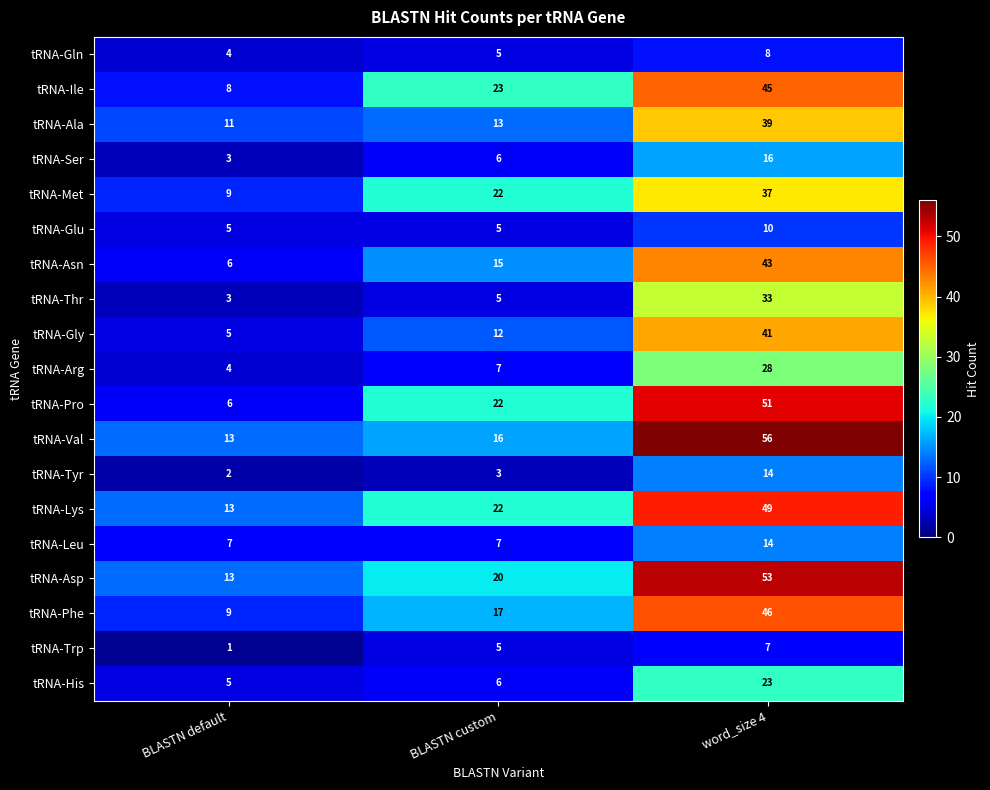

Which series has the largest total across all categories?

tRNA-Asp